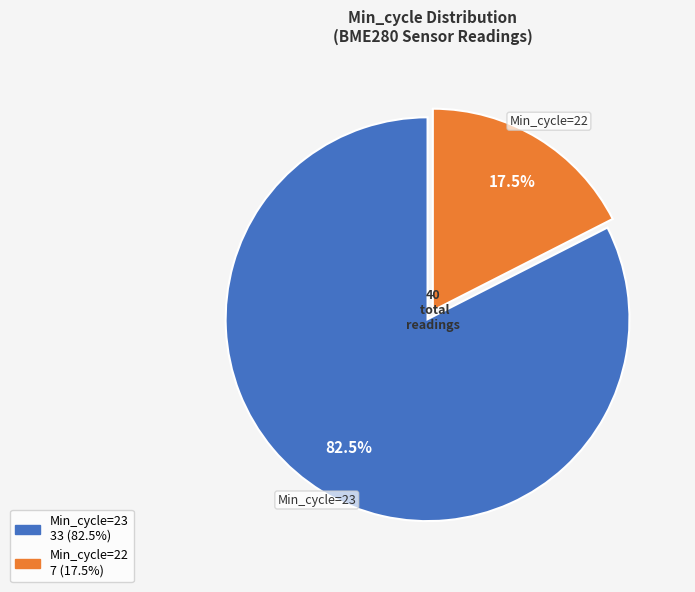

Is the sum of Min_cycle=23 and Min_cycle=22 greater than half?

Yes